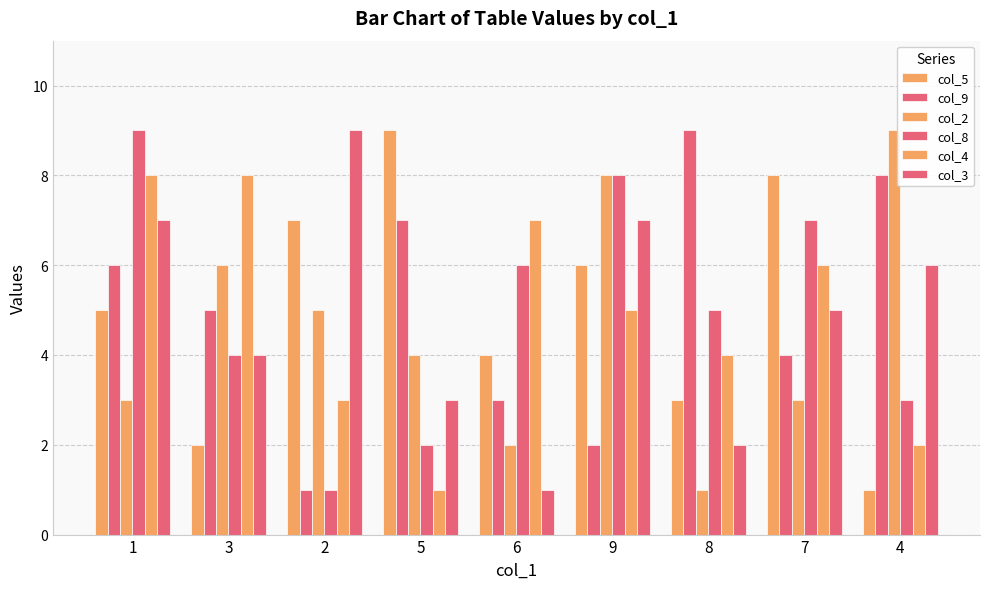

Count the number of data series in this chart.

6